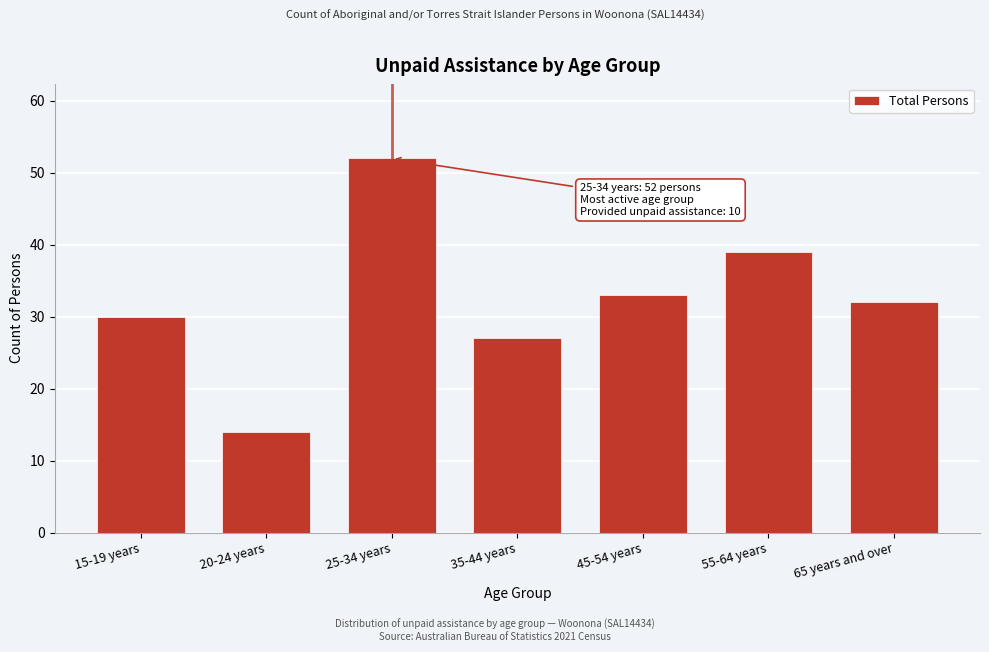

Reading right to left, extract all data points from this chart.

32	39	33	27	52	14	30